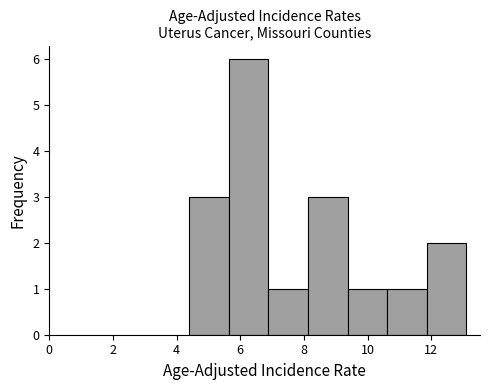

Reading left to right, list every bar in this chart as the range it spans on the x-axis followed by its height. Neither the bar edges nor the heights are printed on the chart, so give them approximately, as read against the axes.

4.4 to 5.6: 3
5.6 to 6.8: 6
6.8 to 8.2: 1
8.2 to 9.4: 3
9.4 to 10.6: 1
10.6 to 11.8: 1
11.8 to 13.2: 2